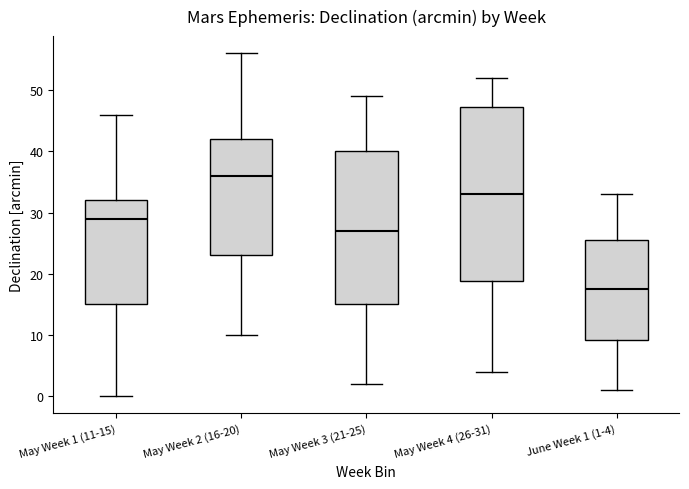

Comparing the boxes themselves (not the whiskers), which one is the tallest?

May Week 4 (26-31)